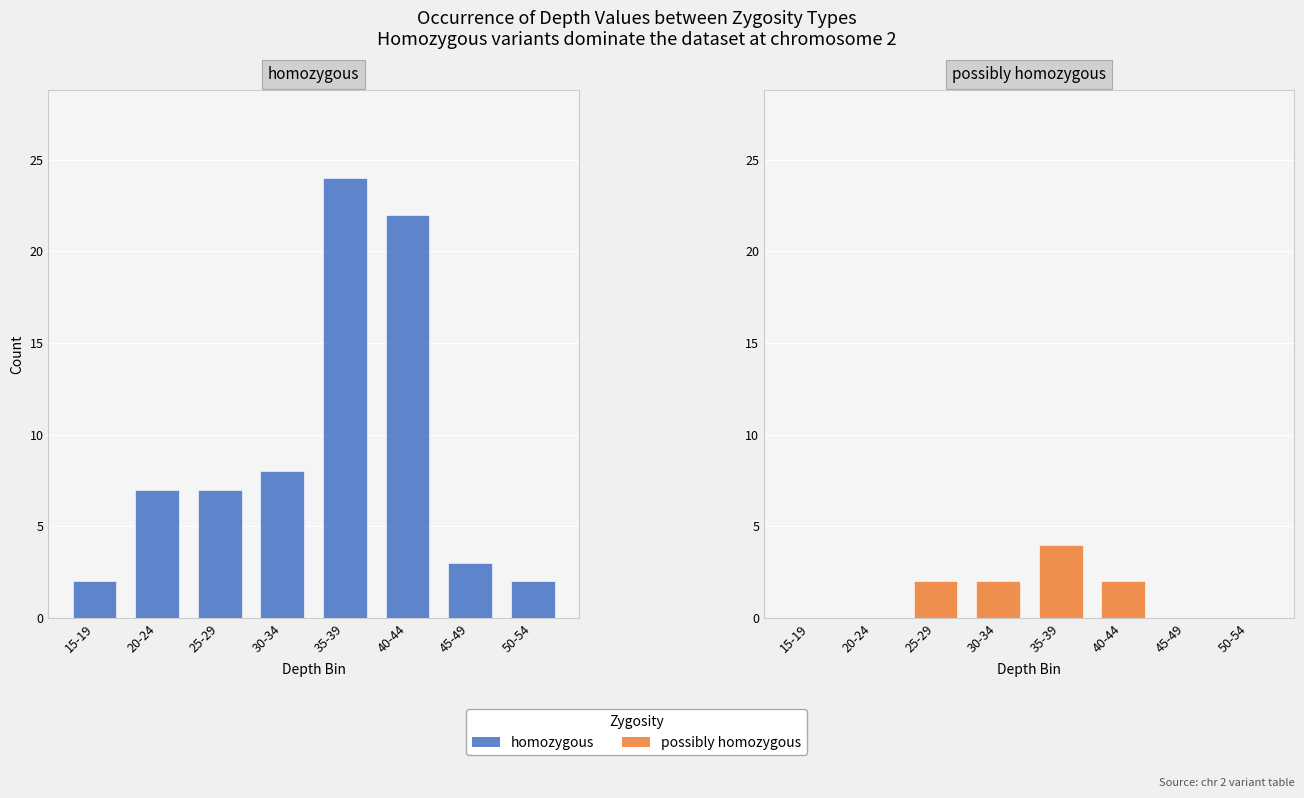

Does the chart contain any negative values?

No